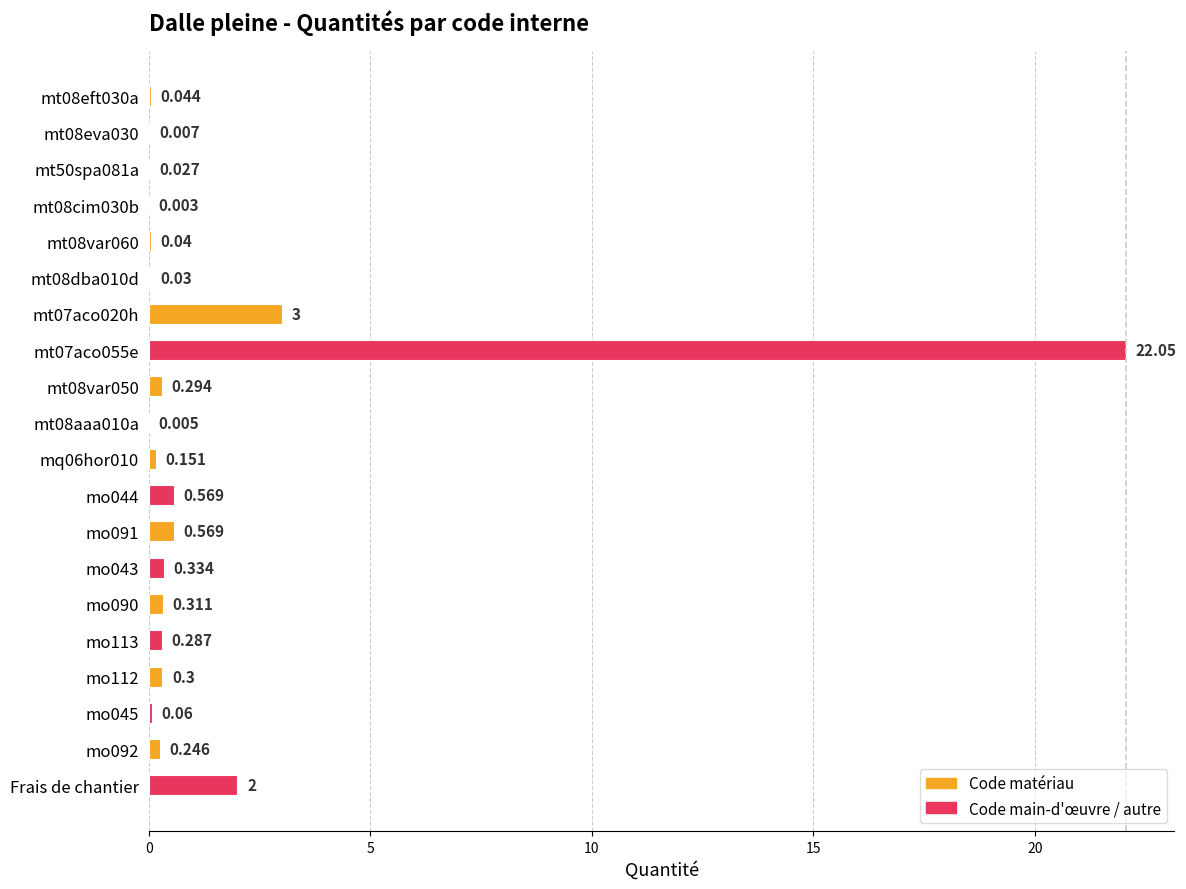

What is the difference between the maximum and second lowest values?

22.0